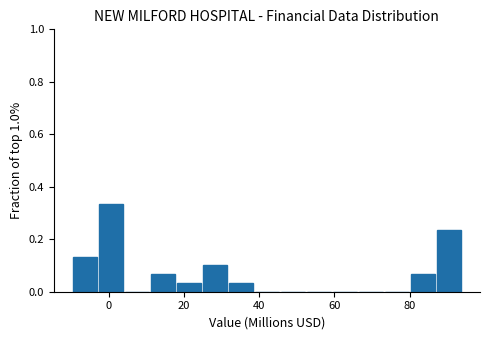

Read against the x-axis, roughly where is the centre of the tallest bar?

0